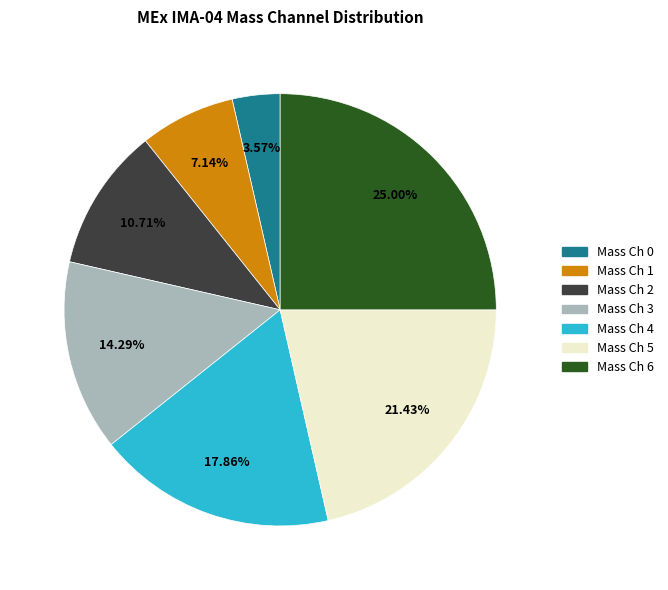

To the nearest percent, what is the average slice percentage?

14%